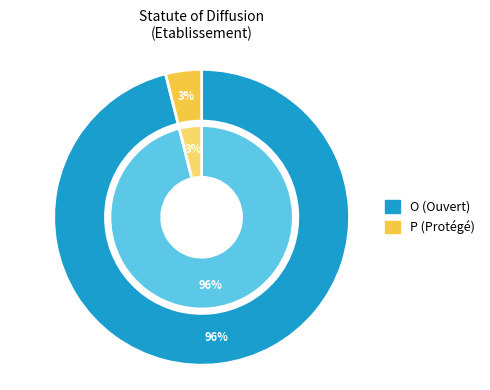

The P slice represents 1% of the pie. True or false?

False